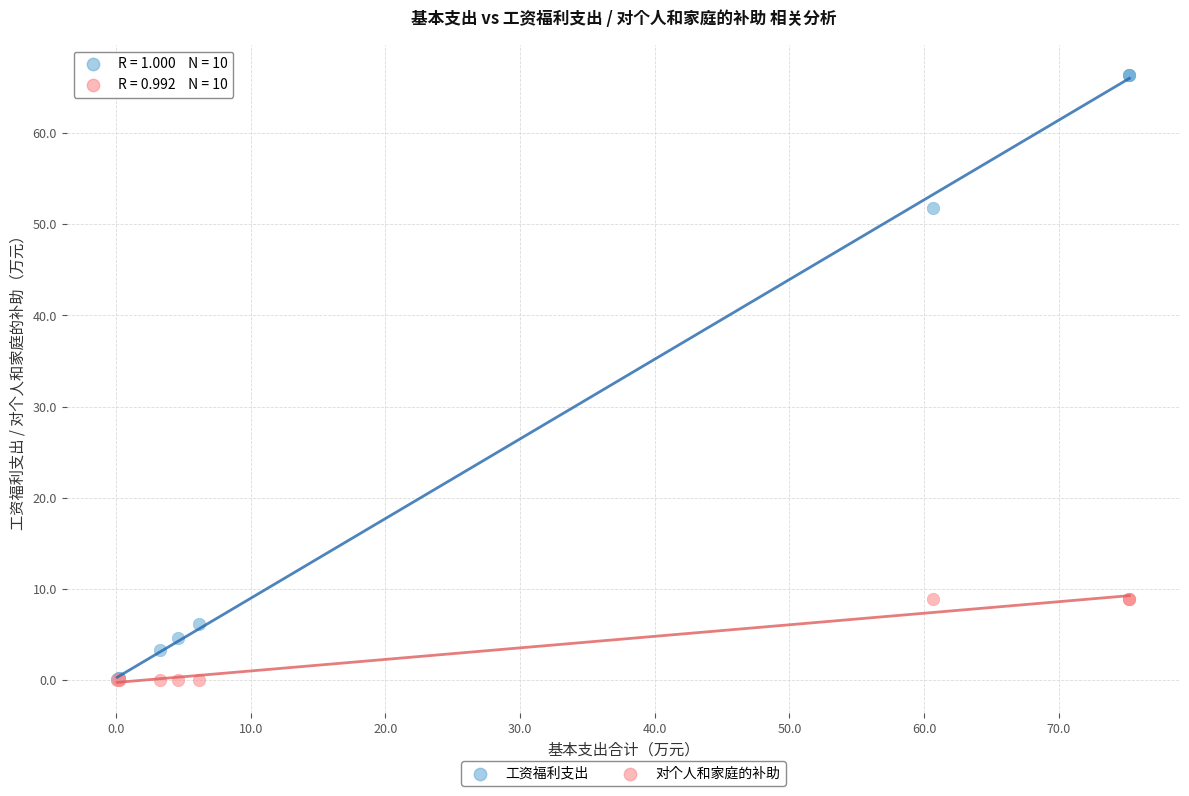

Across all series, what Y value is closest to 33?

51.7